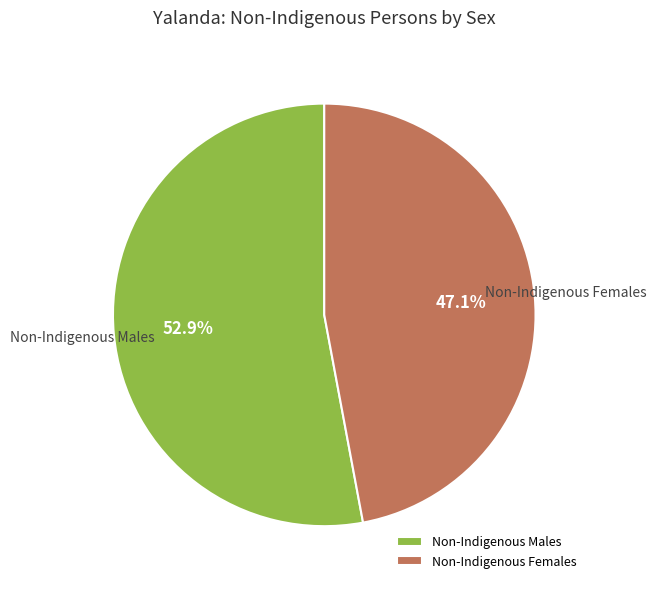

How many slices are in this pie chart?

2